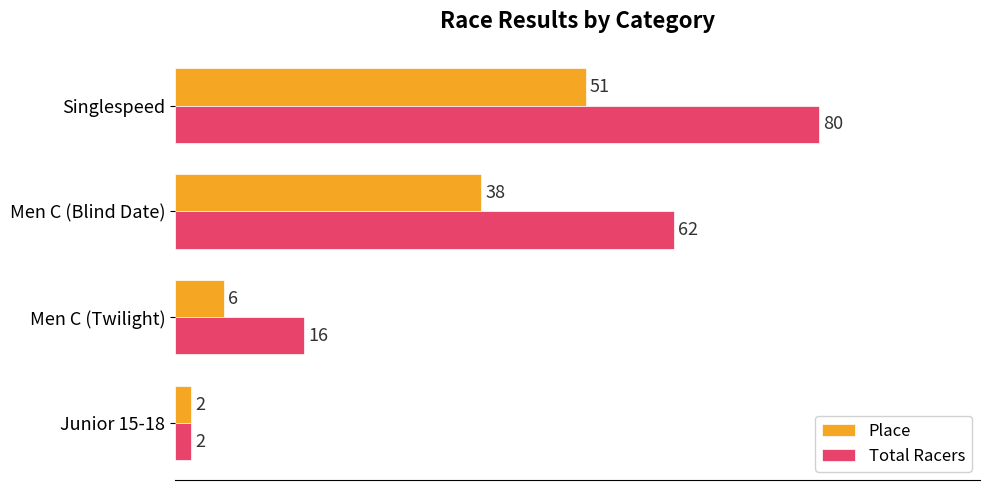

Rank the categories by Total Racers value from highest to lowest.

Singlespeed, Men C (Blind Date), Men C (Twilight), Junior 15-18